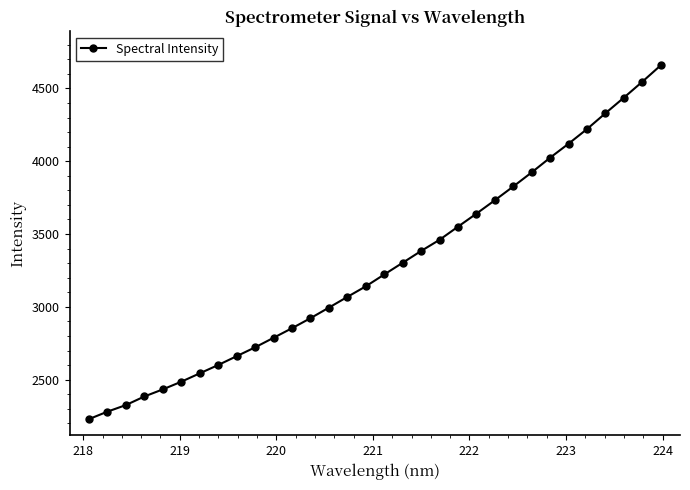

What is the maximum value shown in the chart?

4657.9